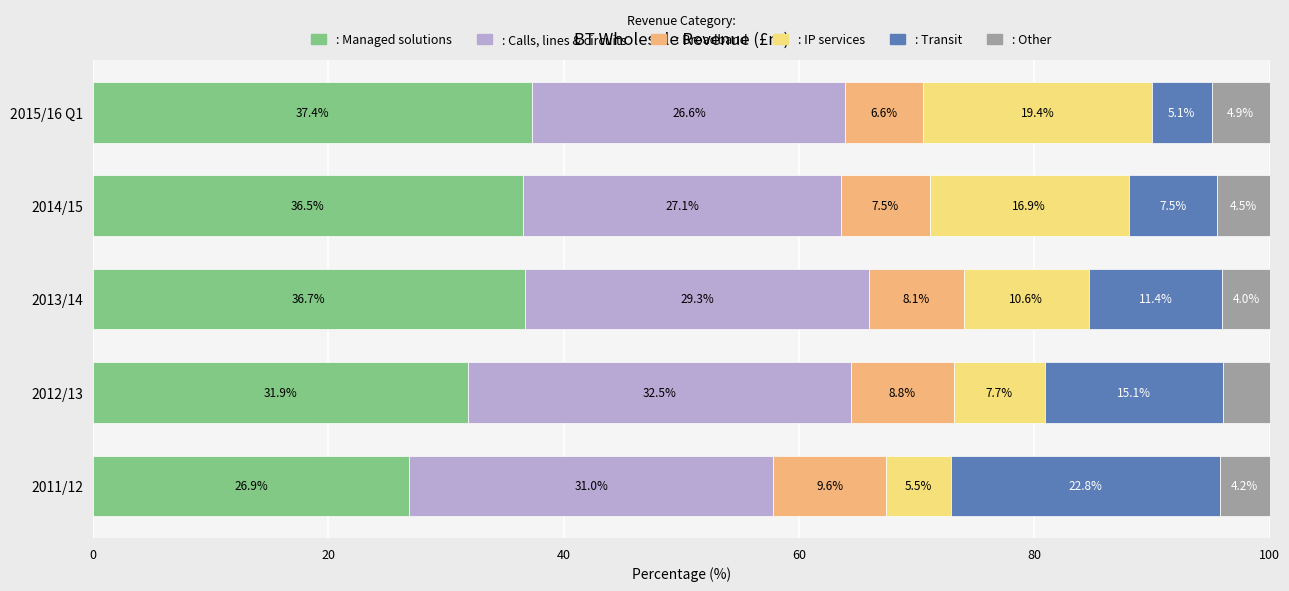

How many categories are shown in the chart?

5